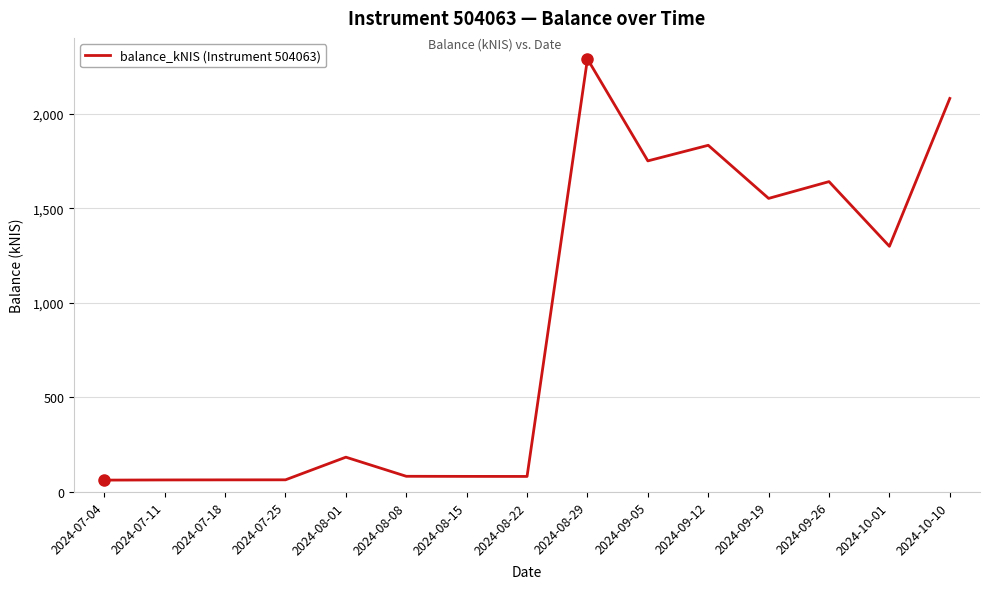

Approximately how many times larger is the value at 2024-08-08 compared to 2024-08-15?

1.0